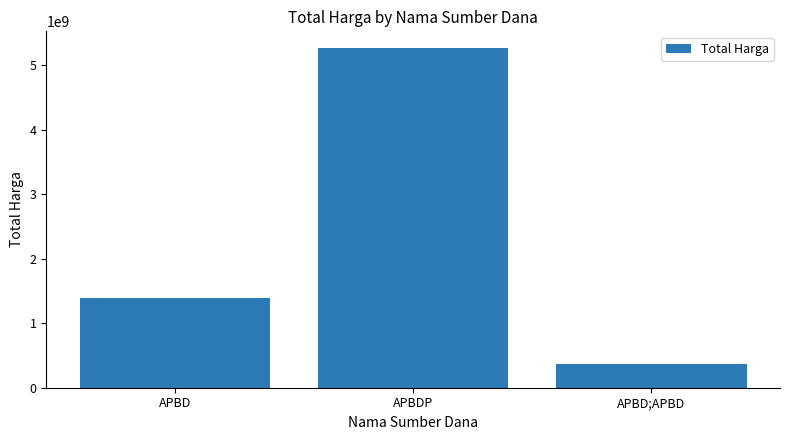

At which category does the chart reach its minimum across all series?

APBD;APBD